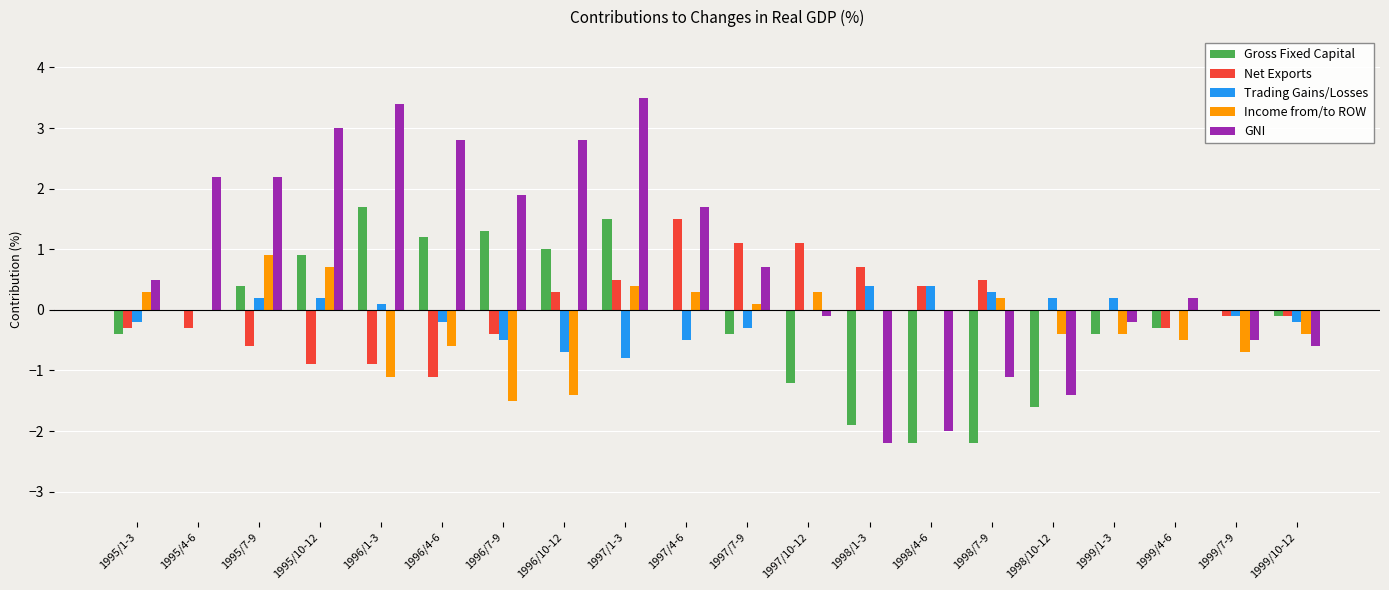

Count the number of categories in the chart.

20